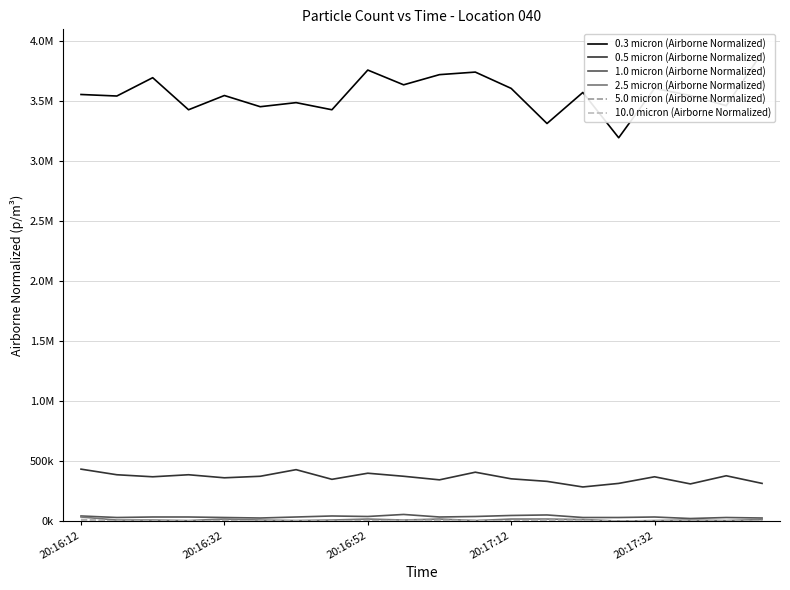

What is the total value across all series at 15?

3534291.8